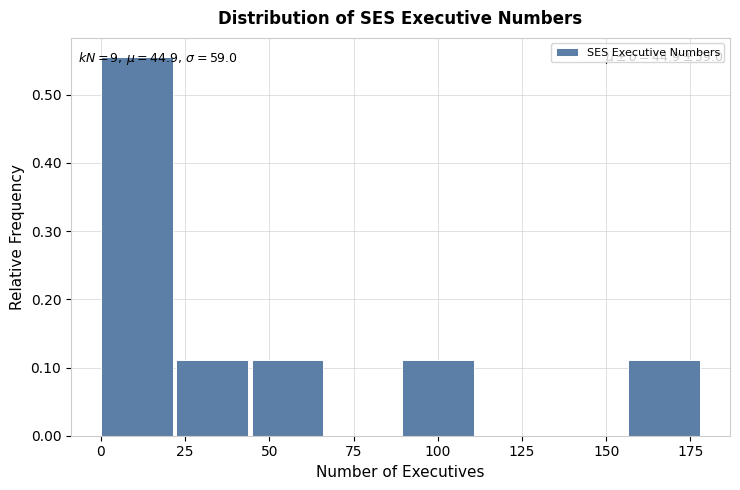

Over which range of the x-axis is the bar tallest?

0 to 20